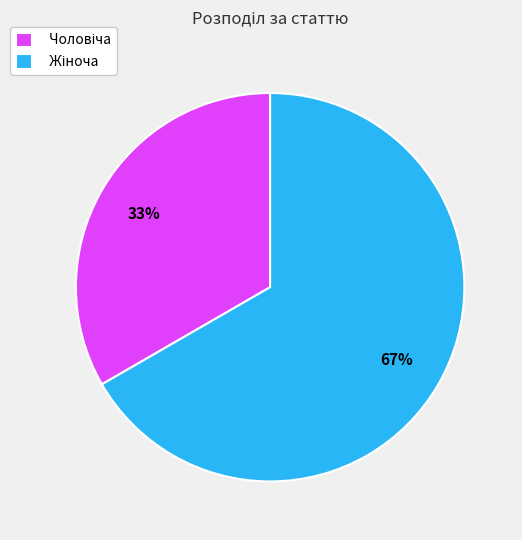

How many slices are in this pie chart?

2